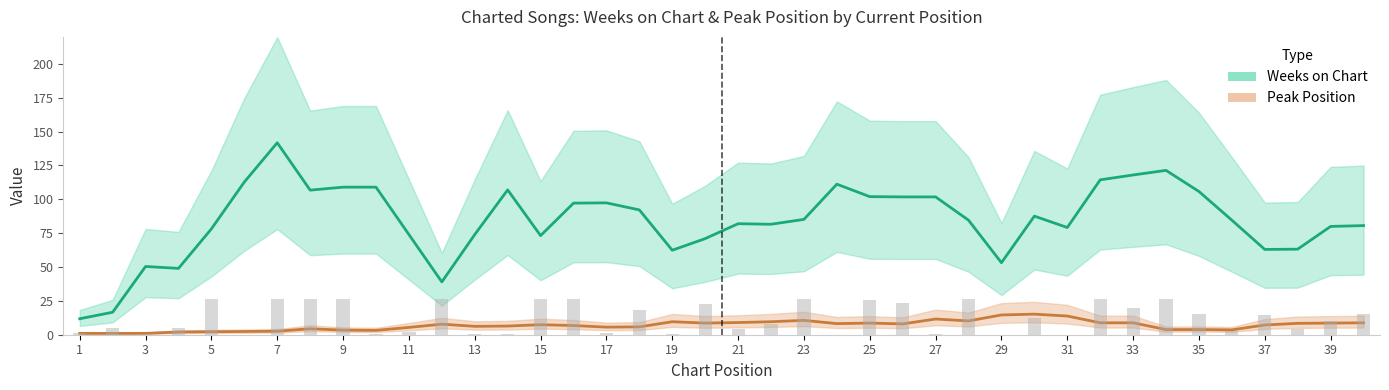

What is the maximum value for Peak Position?

15.2